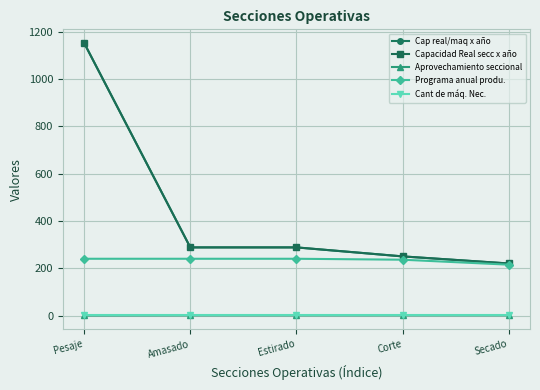

Where is Capacidad Real secc x año nearest to the value 686?

Amasado